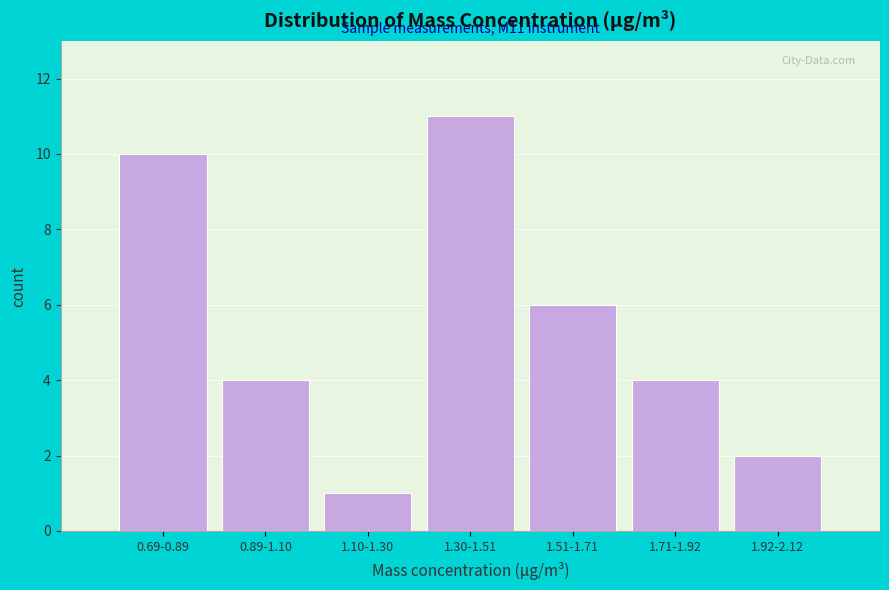

Reading right to left, extract all data points from this chart.

1.92-2.12=2	1.71-1.92=4	1.51-1.71=6	1.30-1.51=11	1.10-1.30=1	0.89-1.10=4	0.69-0.89=10